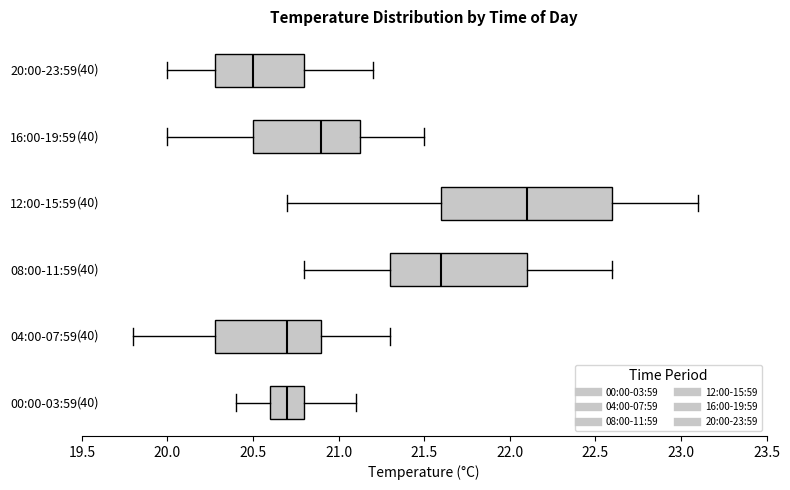

Reading bottom to top, transcribe this box plot: for each box, give where its median line is, the range the box spans, and where its two whiskers end, as read against the x-axis. The values are not printed on the chart, so give them approximately, as read against the axis.

00:00-03:59: median 20.70, box 20.60 to 20.80, whiskers 20.40 to 21.10
04:00-07:59: median 20.70, box 20.30 to 20.90, whiskers 19.80 to 21.30
08:00-11:59: median 21.60, box 21.30 to 22.10, whiskers 20.80 to 22.60
12:00-15:59: median 22.10, box 21.60 to 22.60, whiskers 20.70 to 23.10
16:00-19:59: median 20.90, box 20.50 to 21.15, whiskers 20.00 to 21.50
20:00-23:59: median 20.50, box 20.30 to 20.80, whiskers 20.00 to 21.20